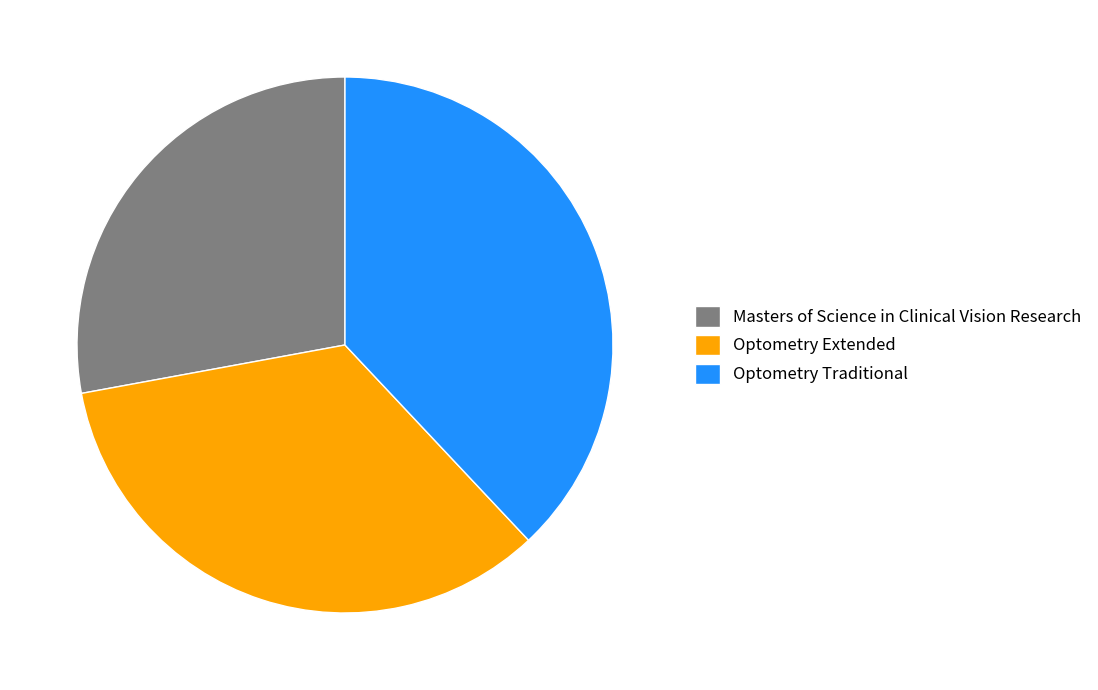

Which slice is the smallest?

Masters of Science in Clinical Vision Research